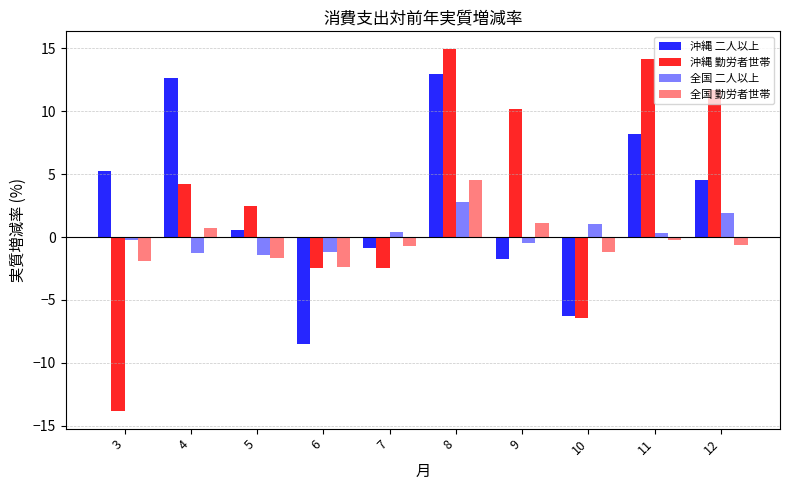

What is the value of the 沖縄 二人以上 bar at the 4th from the left?

-8.5